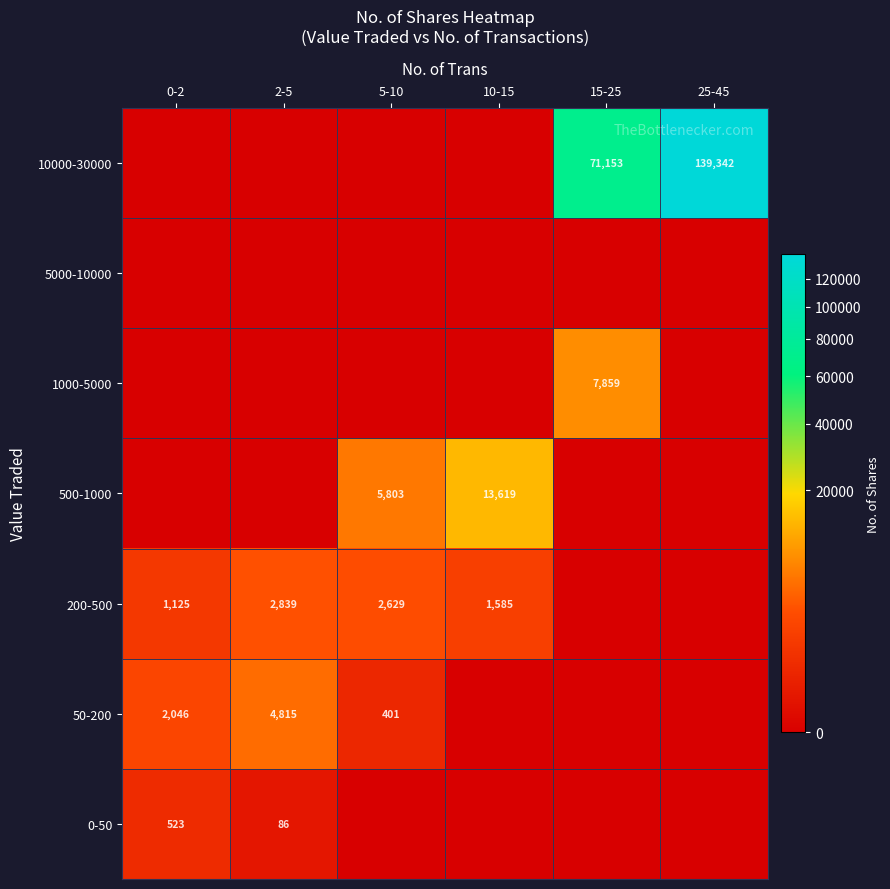

What is the difference between the 50-200 values at 5-10 and 2-5?

4414